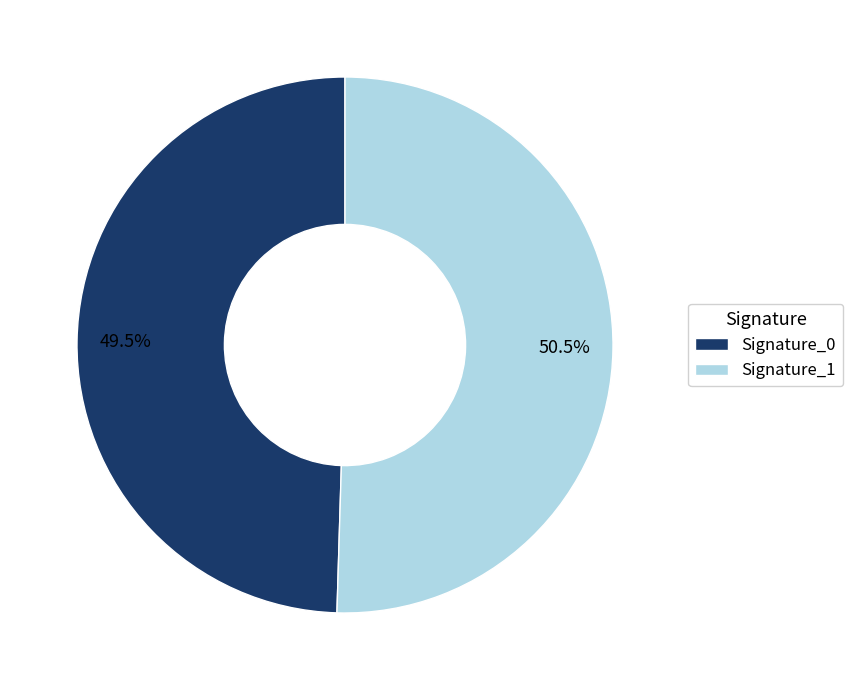

Is there a majority slice in this chart?

Yes